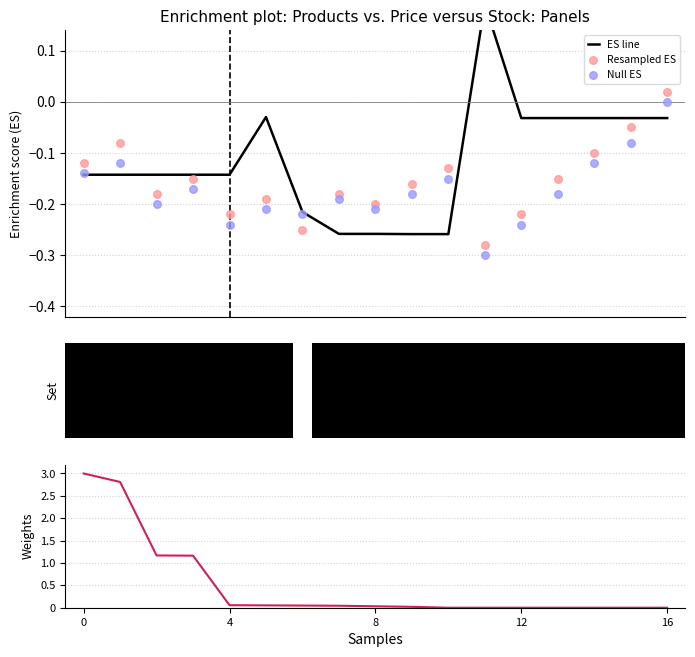

Which series contains the lowest Y value?

Null ES